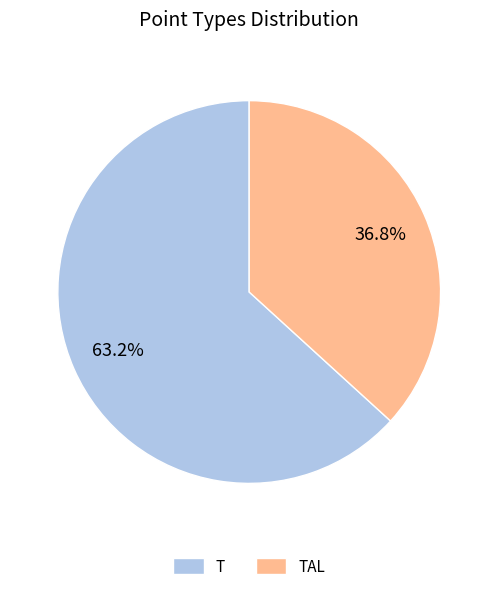

Is the sum of T and TAL greater than half?

Yes